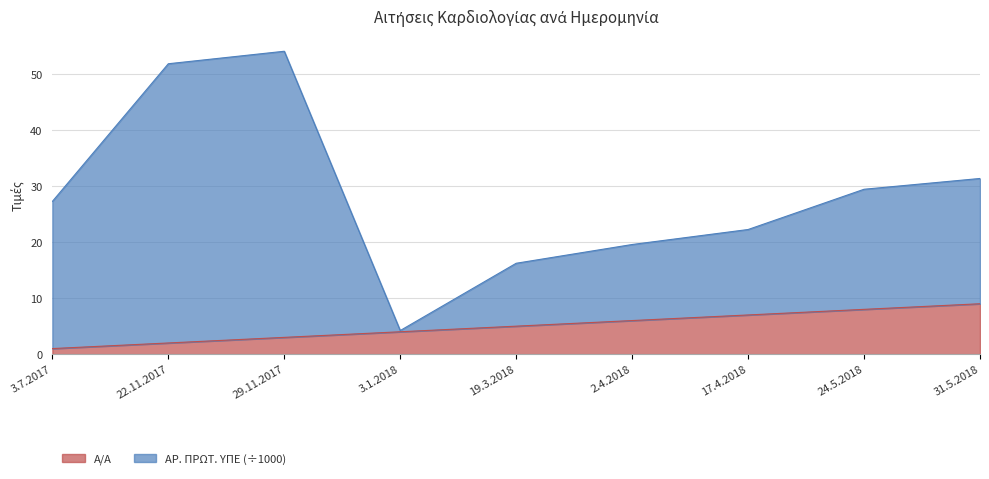

True or false: ΑΡ. ΠΡΩΤ. ΥΠΕ and Α/Α intersect in this chart.

False